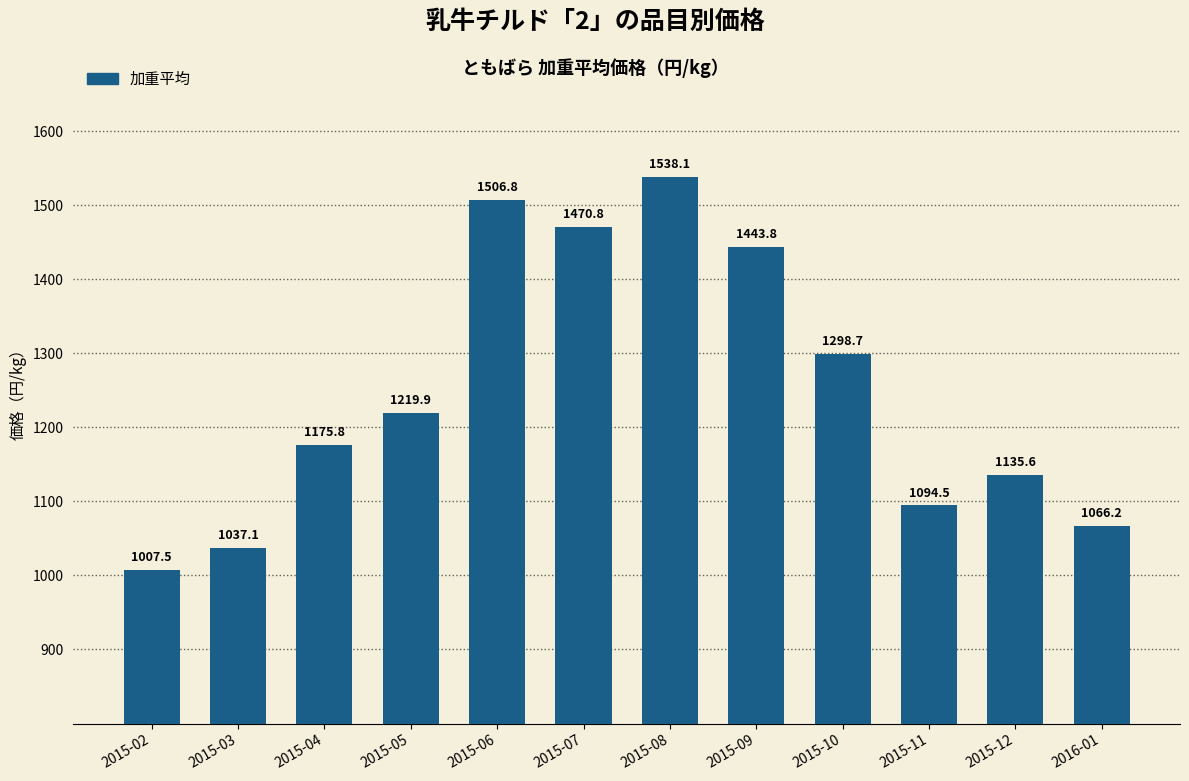

Reading left to right, transcribe all the data shown in this chart.

2015-02=1007.5	2015-03=1037.1	2015-04=1175.8	2015-05=1219.9	2015-06=1506.8	2015-07=1470.8	2015-08=1538.1	2015-09=1443.8	2015-10=1298.7	2015-11=1094.5	2015-12=1135.6	2016-01=1066.2